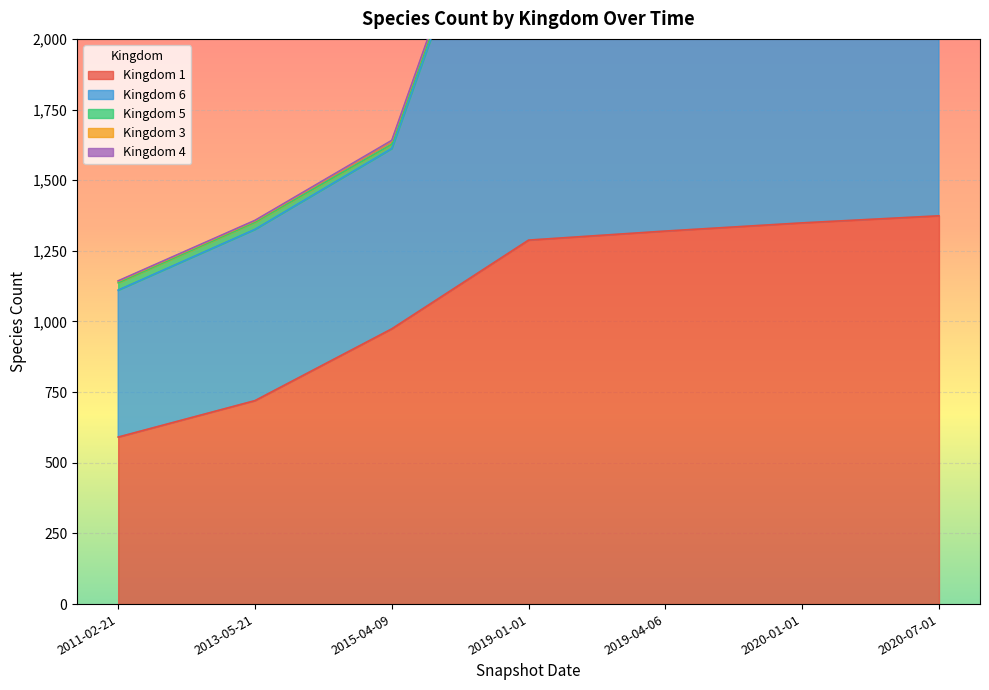

At which category is the sum across all series the highest?

2020-07-01